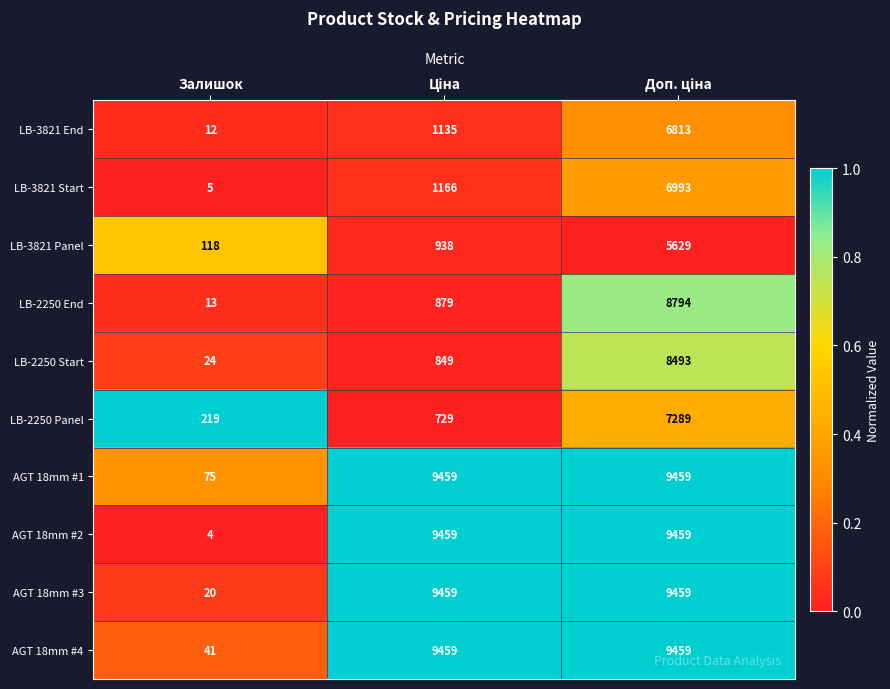

Where is AGT 18mm #4 nearest to the value 4750?

Залишок